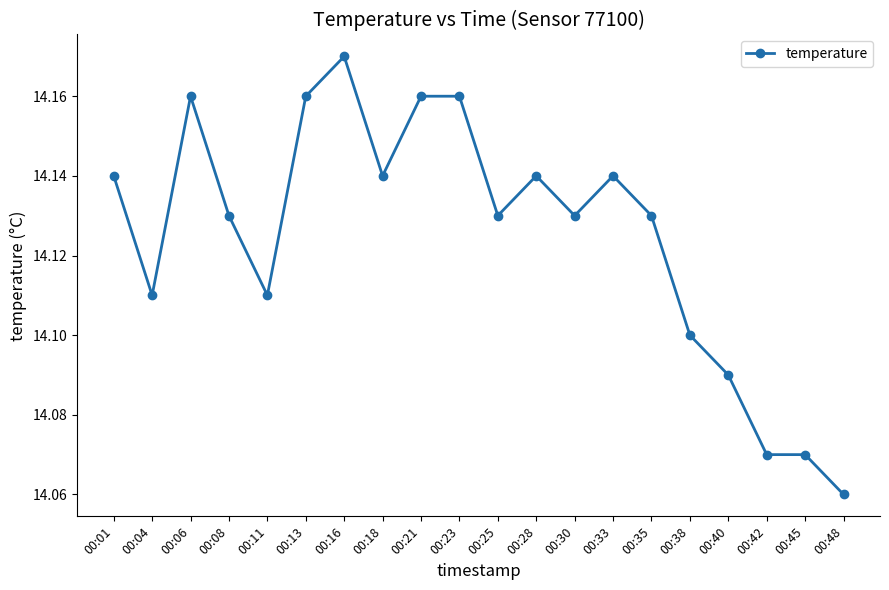

True or false: the data shows 14.1 at 00:40.

True